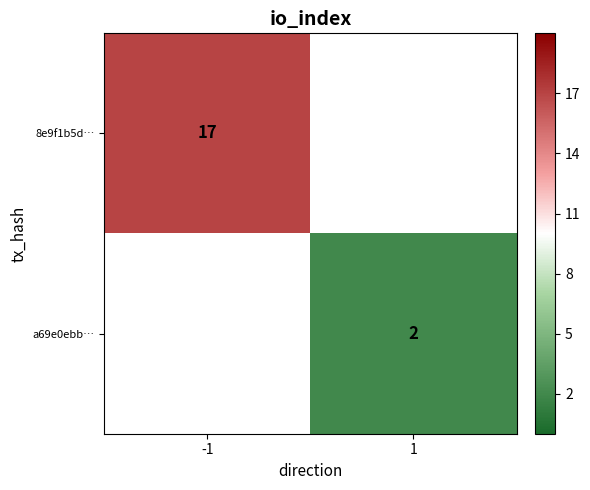

List the series in order of their overall mean, highest first.

8e9f1b5d…, a69e0ebb…